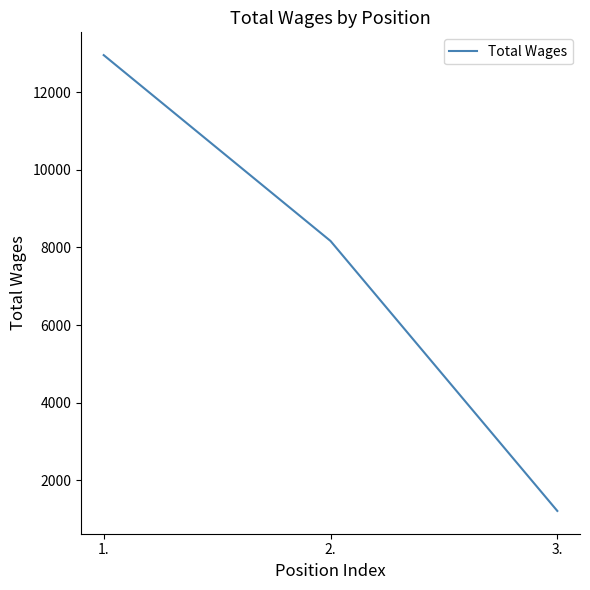

Which has a higher value, 2. or 3.?

2.